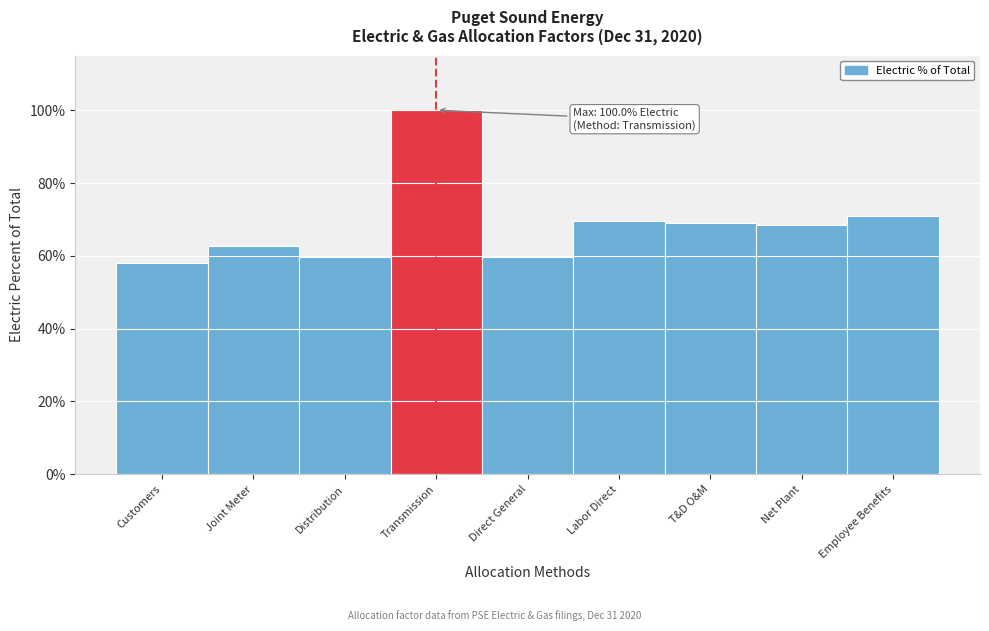

Are the bars horizontal?

No